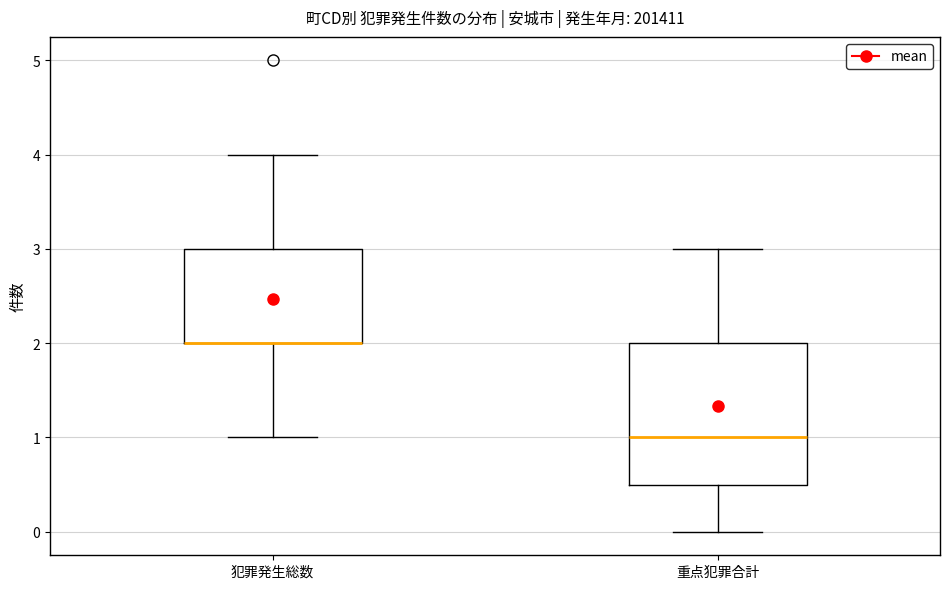

Reading left to right, read every box against the y-axis: the position of its median line, the range the box covers, and the ends of its whiskers. The values are not printed on the chart, so give them approximately, as read against the axis.

犯罪発生総数: median 2.0 (drawn on the box's lower edge), box 2.0 to 3.0, whiskers 1.0 to 4.0
重点犯罪合計: median 1.0, box 0.5 to 2.0, whiskers 0.0 to 3.0